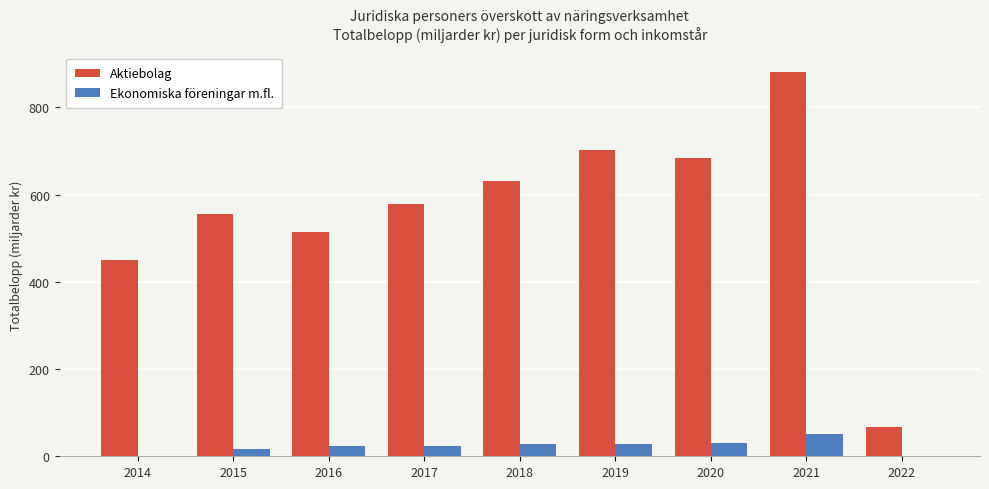

What is the maximum value shown in the chart?

881.7